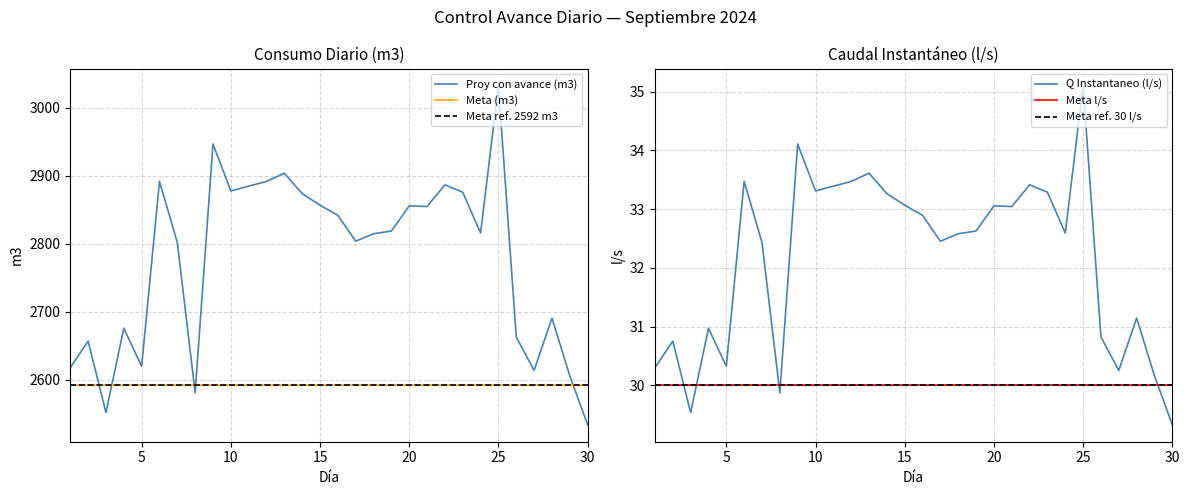

Rank the categories by Proy con avance (m3) value from highest to lowest.

25, 9, 13, 6, 12, 22, 11, 10, 23, 14, 15, 20, 21, 16, 19, 24, 18, 17, 7, 28, 4, 26, 2, 5, 1, 27, 29, 8, 3, 30